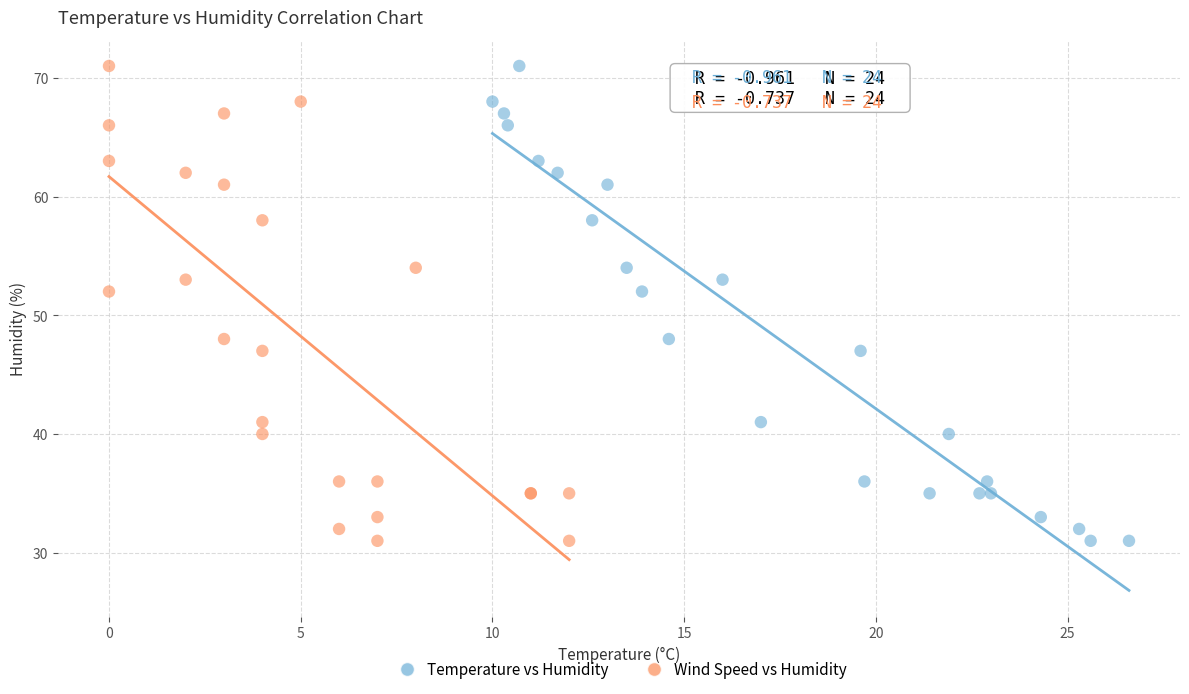

What are all the series names shown in the legend?

Temperature vs Humidity, Wind Speed vs Humidity